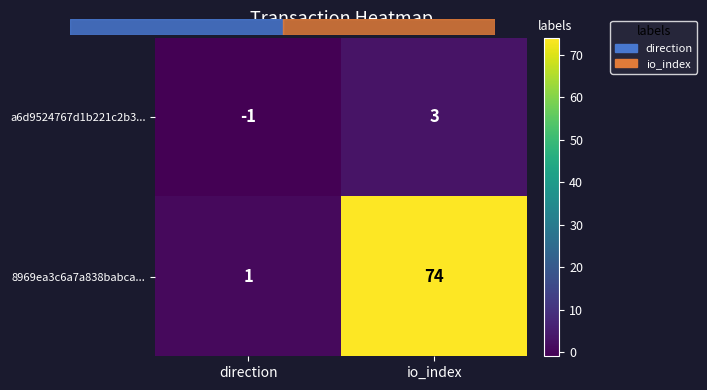

What is the difference between the highest and lowest values at direction?

2